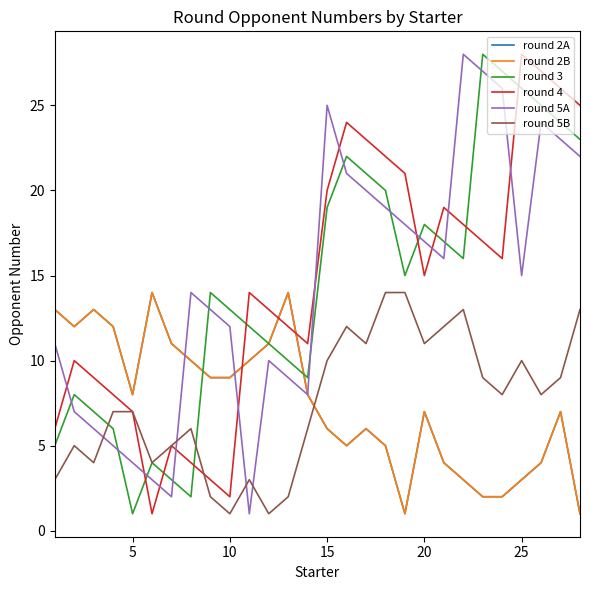

Does the chart have visible grid lines?

No